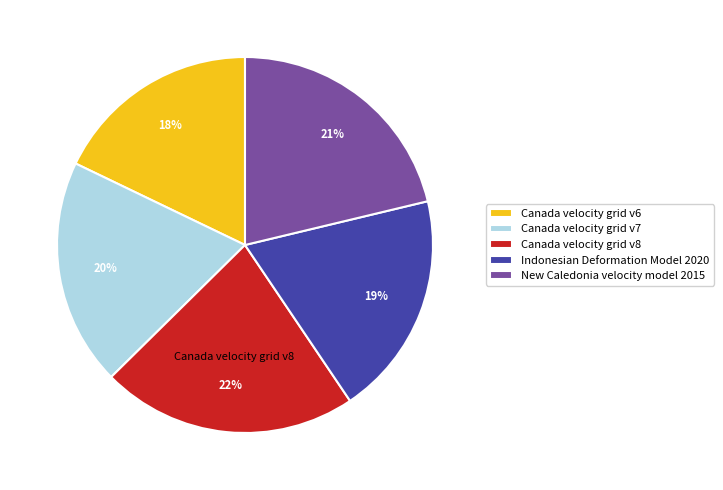

To the nearest percent, what is the average slice percentage?

20%